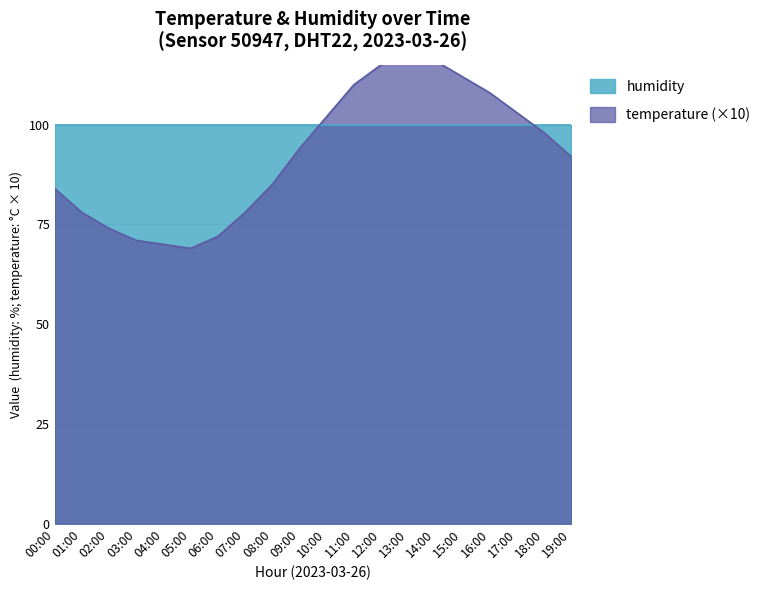

Does the chart have visible grid lines?

Yes